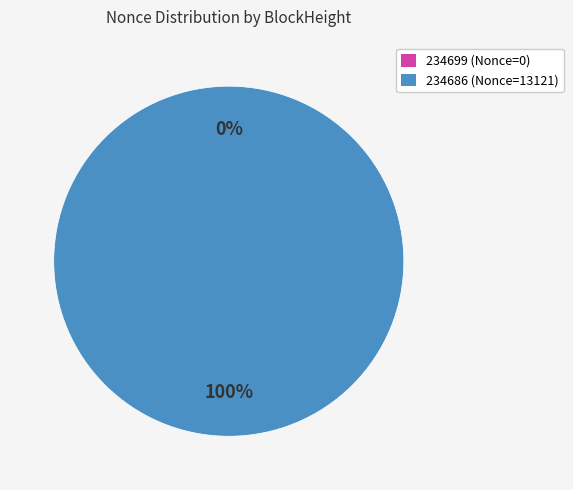

Count the number of slices in the pie.

2